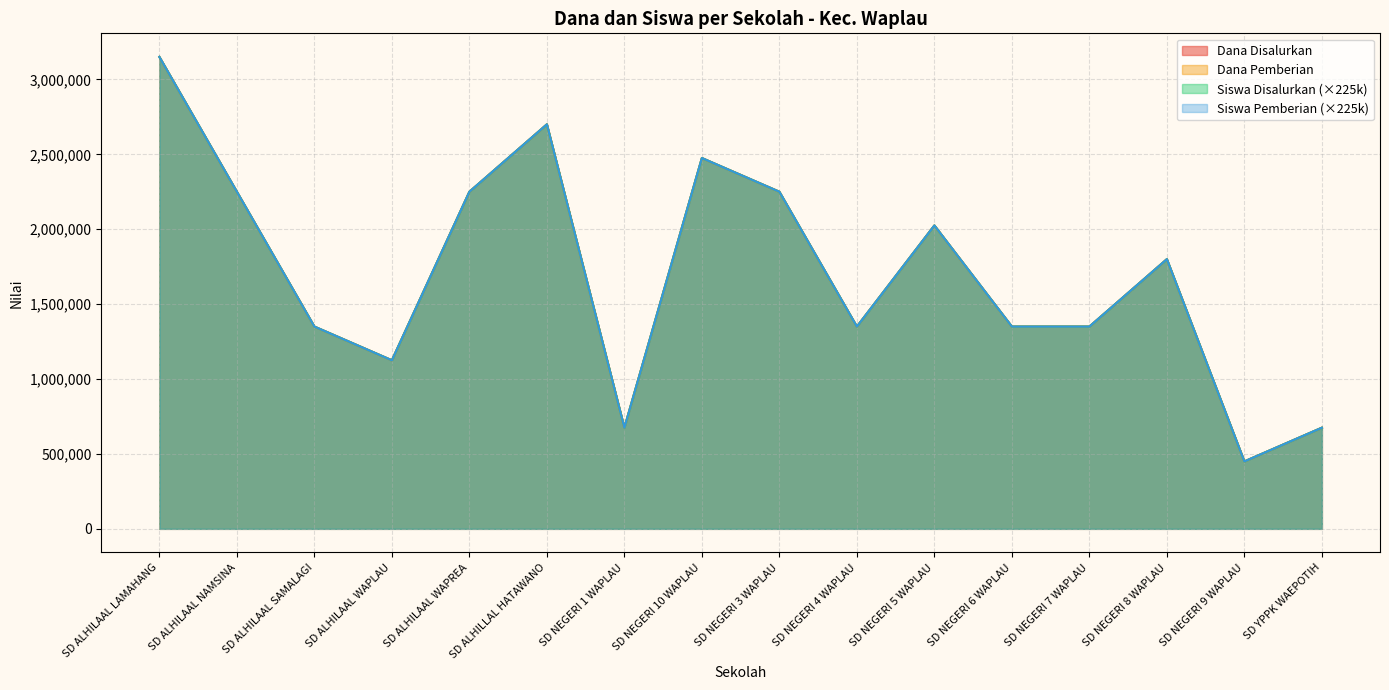

What is the value of the Dana Pemberian point at the 9th from the left?

2250000